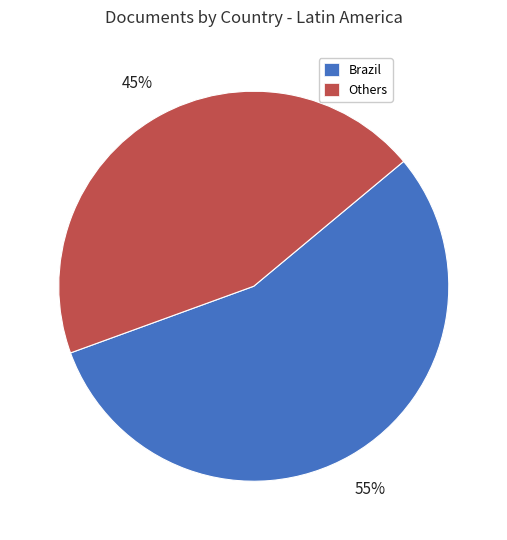

Does any single category account for the majority?

Yes